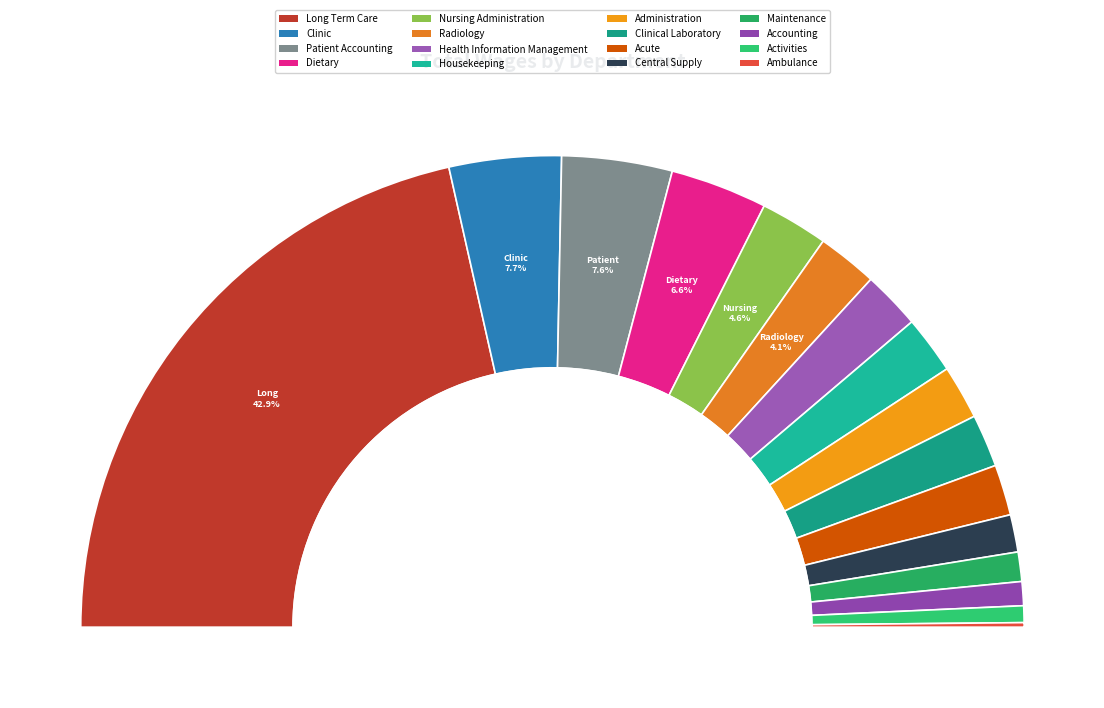

Which category has the biggest portion of the pie?

Long Term Care